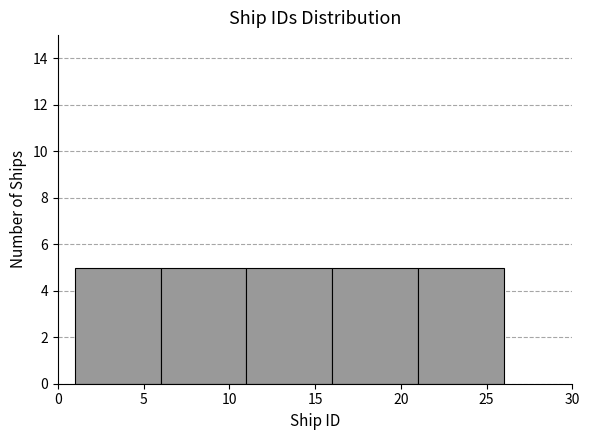

Reading left to right, list every bar in this chart as the range it spans on the x-axis followed by its height. The values are not printed on the chart, so give them approximately, as read against the axis.

1 to 6: 5
6 to 11: 5
11 to 16: 5
16 to 21: 5
21 to 26: 5